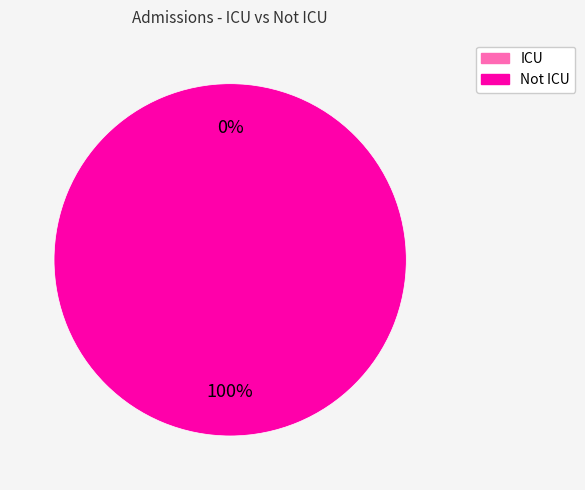

The Not ICU Admissions slice represents 99% of the pie. True or false?

False